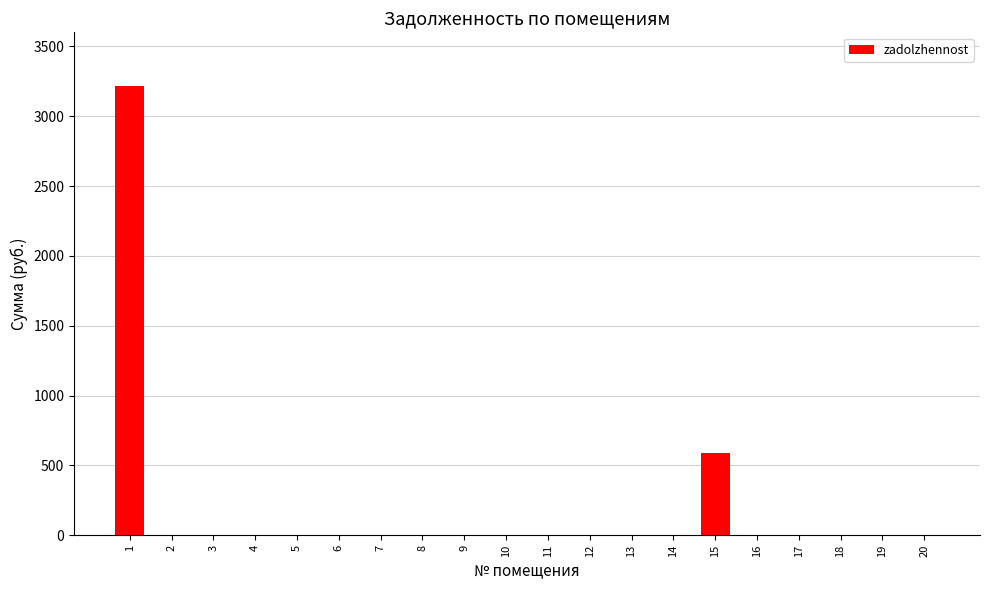

True or false: the data shows 0.0 at 3.

True